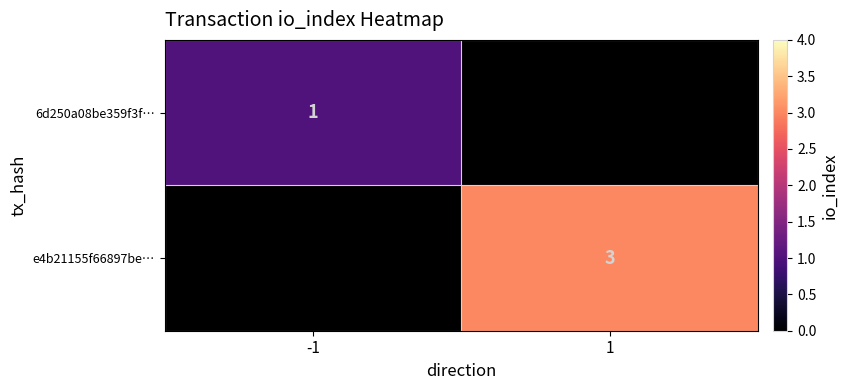

Is it true that e4b21155f66897be… equals 3 at 1?

True